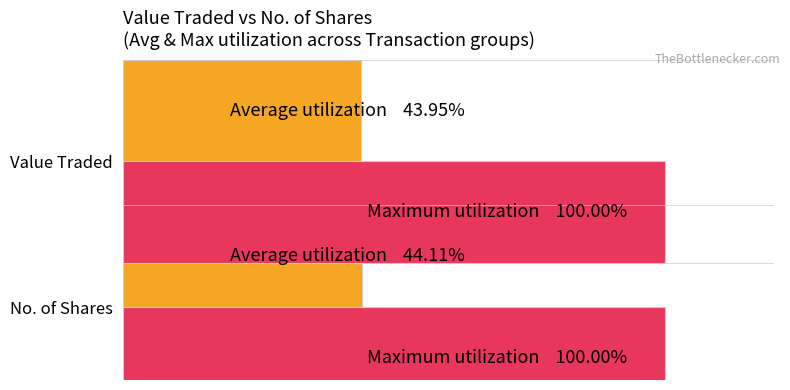

Are the bars horizontal?

Yes